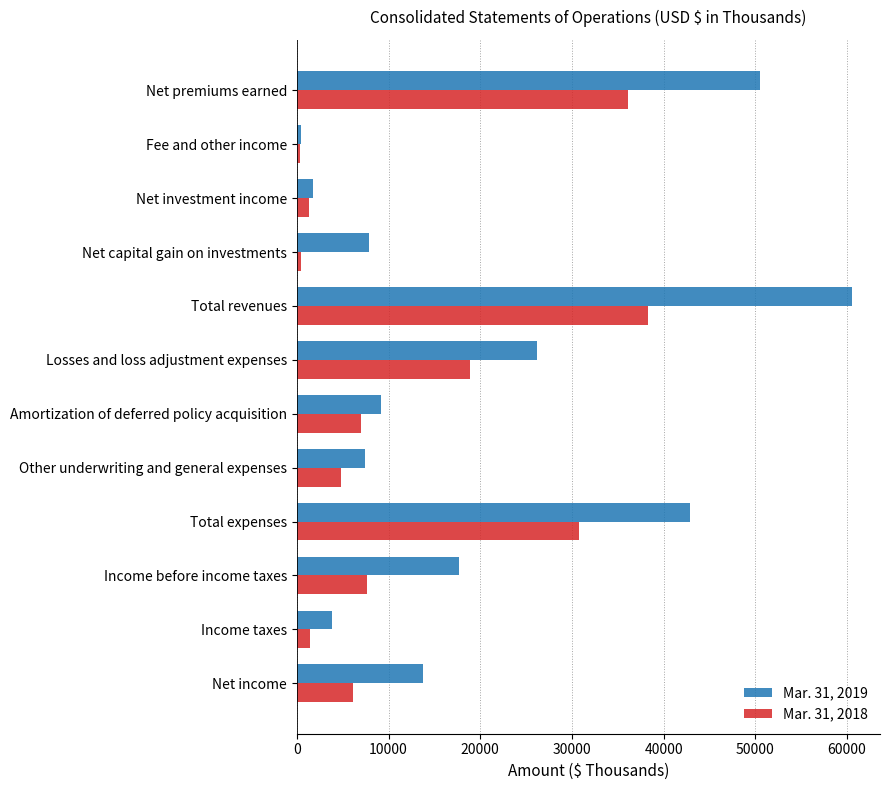

Which series has the widest spread of values?

Mar. 31, 2019